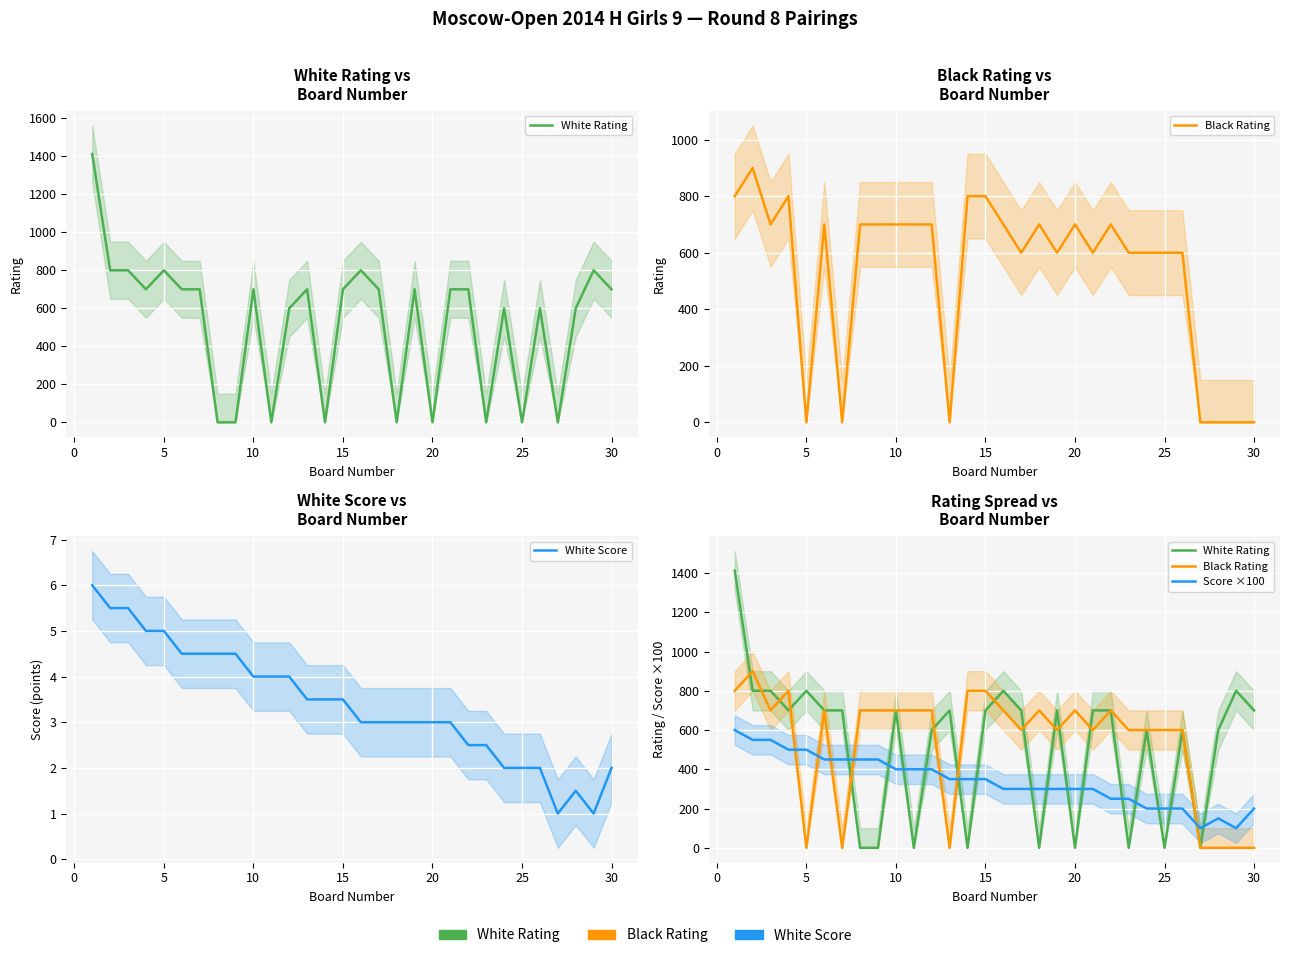

True or false: Black Rating and White Rating intersect in this chart.

True